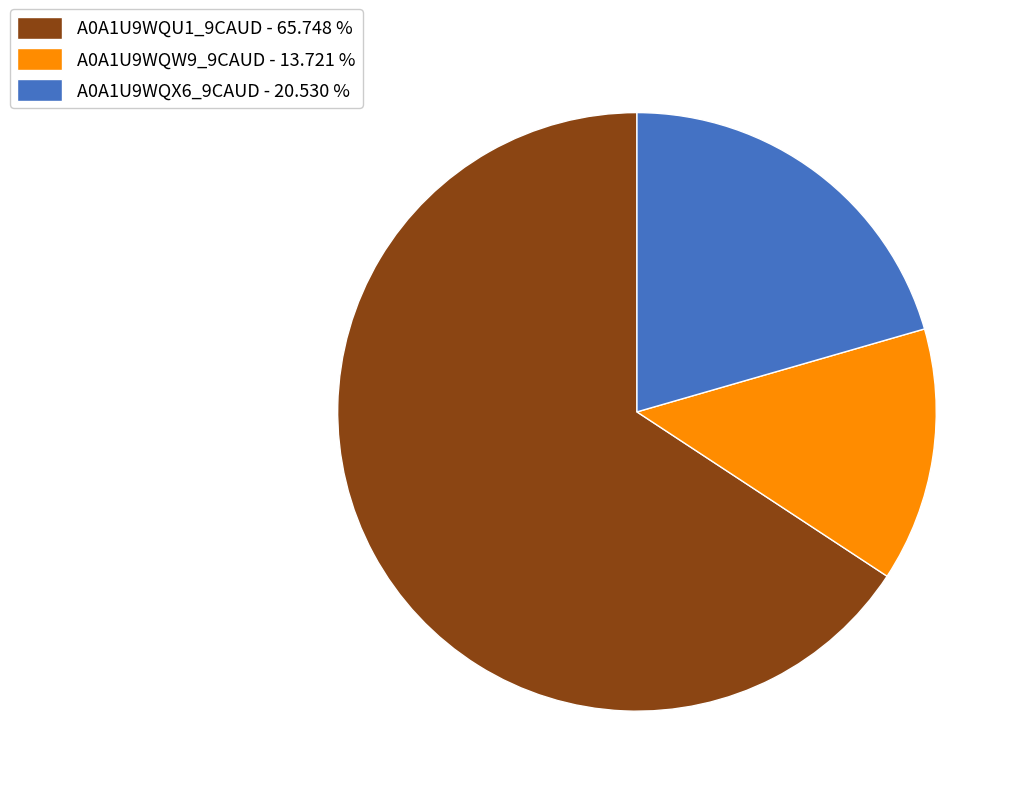

Does any single category account for the majority?

Yes